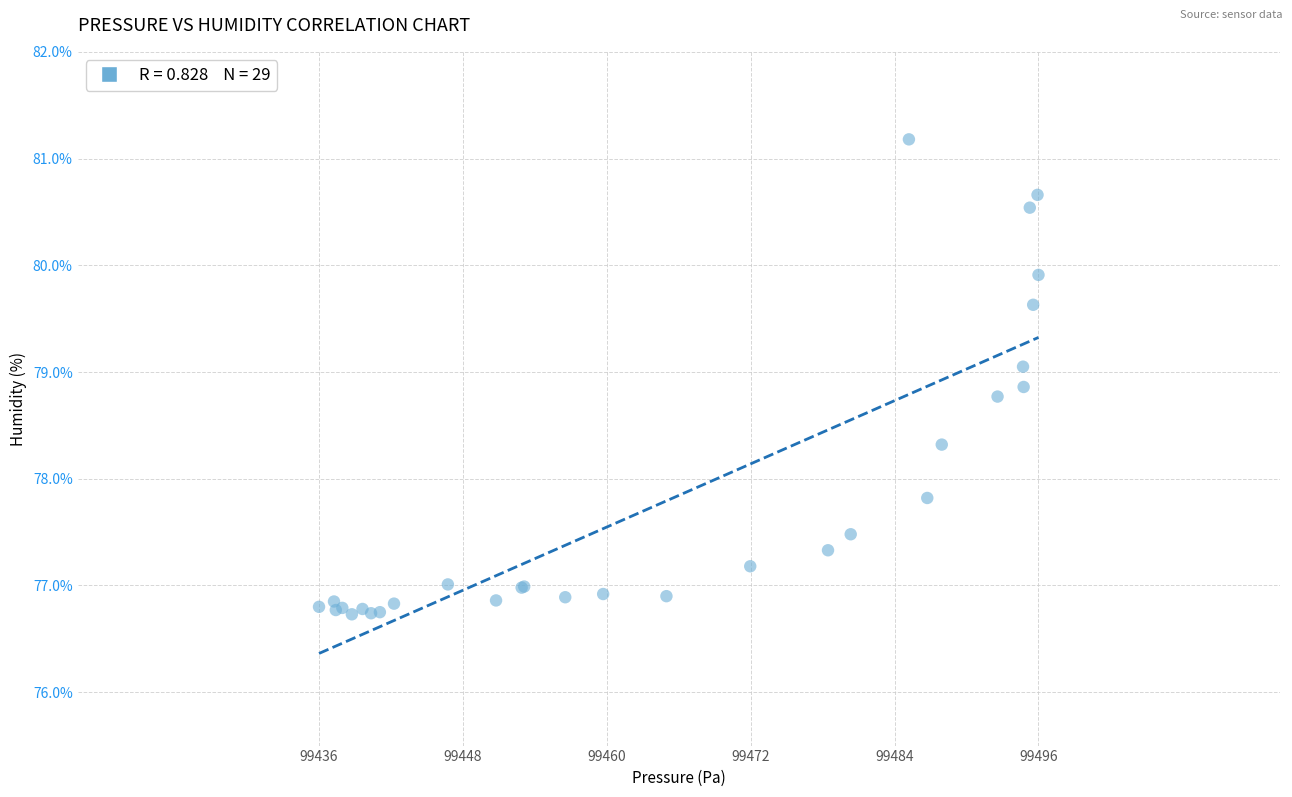

What Y value in the scatter plot is closest to 78?

77.8